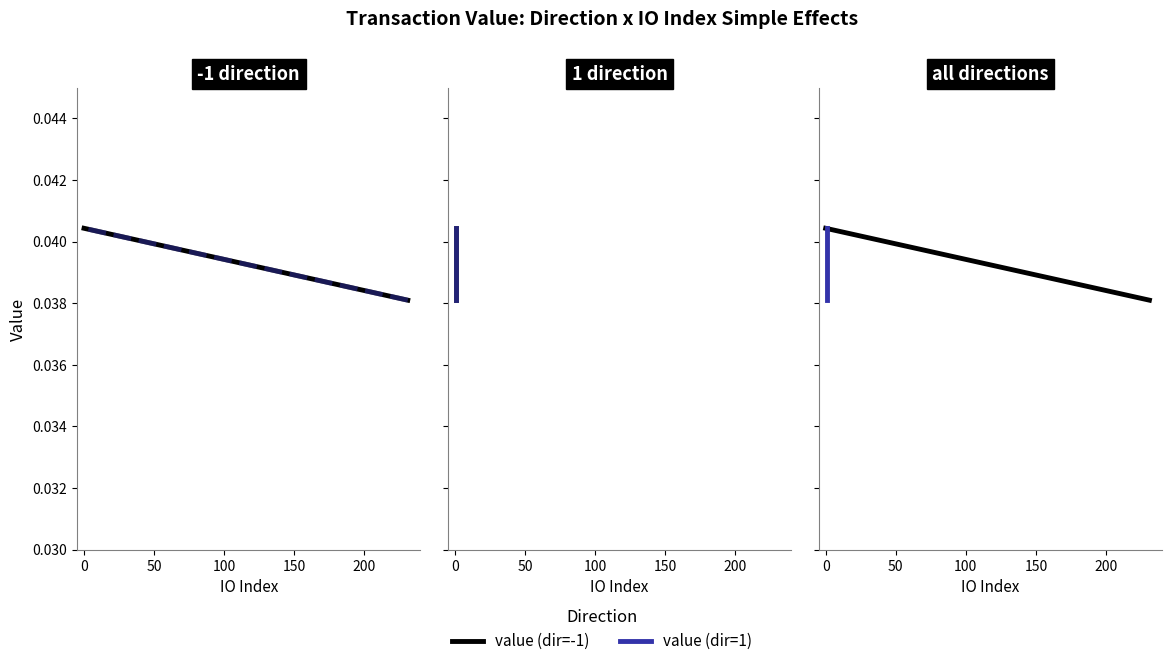

Count the value (dir=-1) values in the range 0 to 1.

2